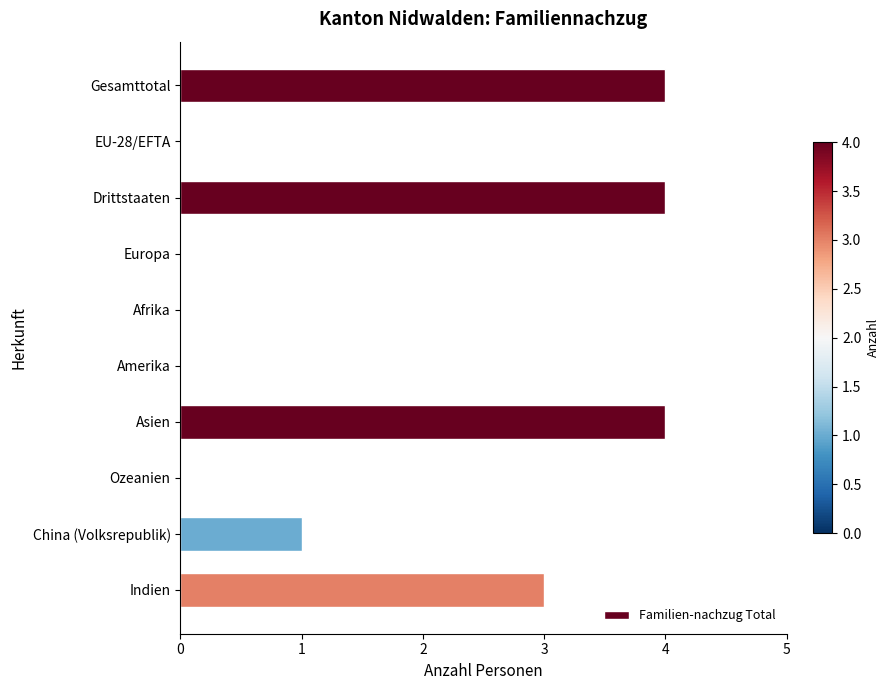

What is the greatest value displayed?

4